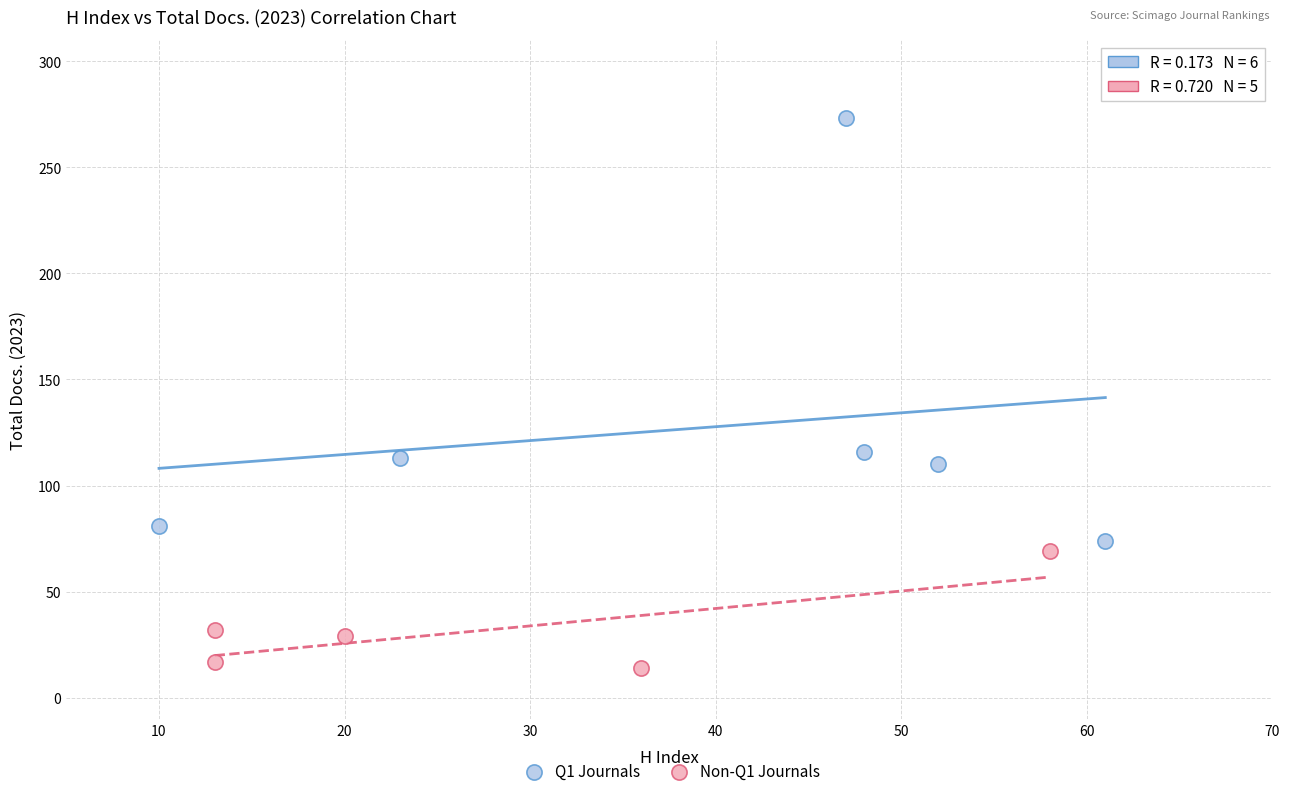

Which series contains the lowest Y value?

Non-Q1 Journals